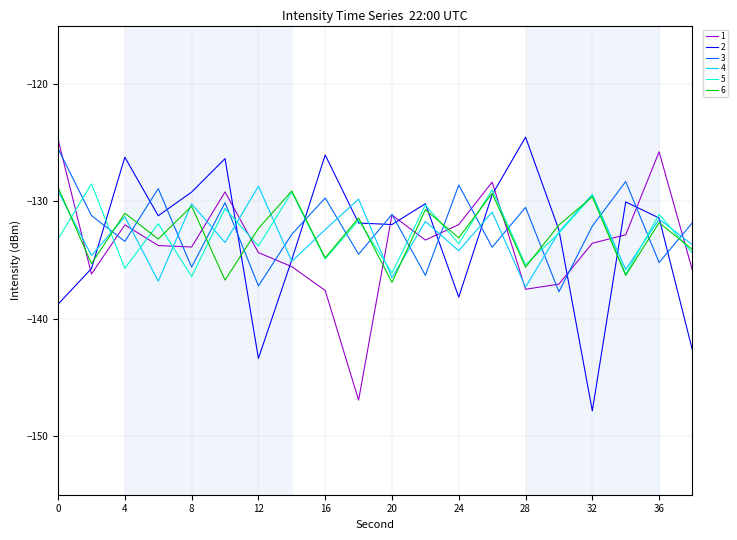

True or false: 3 and 4 intersect in this chart.

True